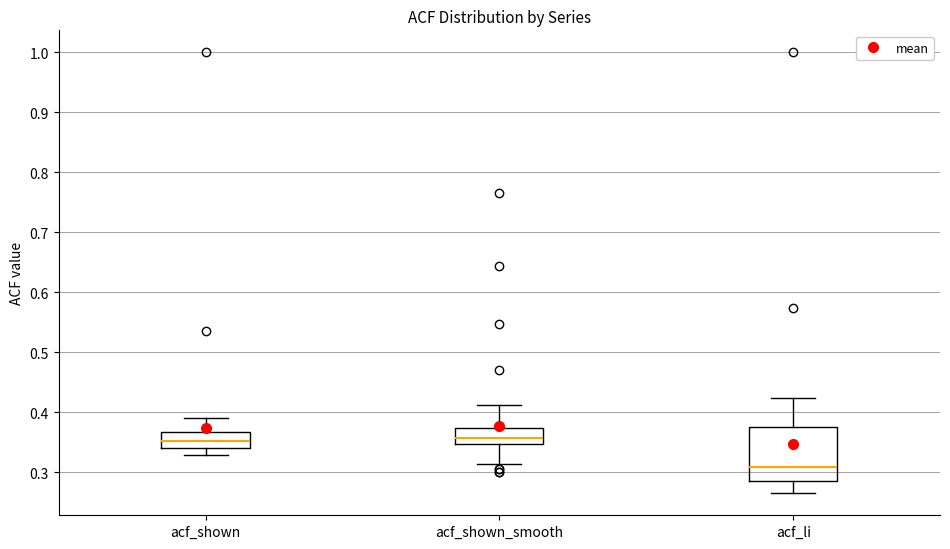

Reading left to right, read every box against the y-axis: the position of its median line, the range the box covers, and the ends of its whiskers. The values are not printed on the chart, so give them approximately, as read against the axis.

acf_shown: median 0.35, box 0.34 to 0.37, whiskers 0.33 to 0.39
acf_shown_smooth: median 0.36, box 0.35 to 0.37, whiskers 0.31 to 0.41
acf_li: median 0.31, box 0.29 to 0.38, whiskers 0.27 to 0.42